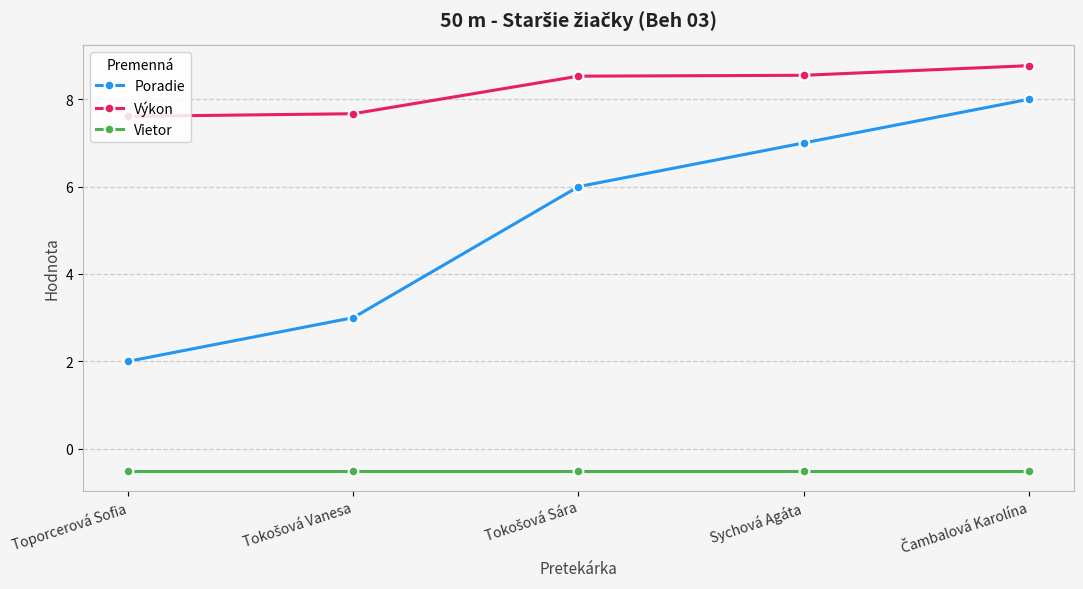

List the series in order of their peak value, highest first.

Výkon, Poradie, Vietor